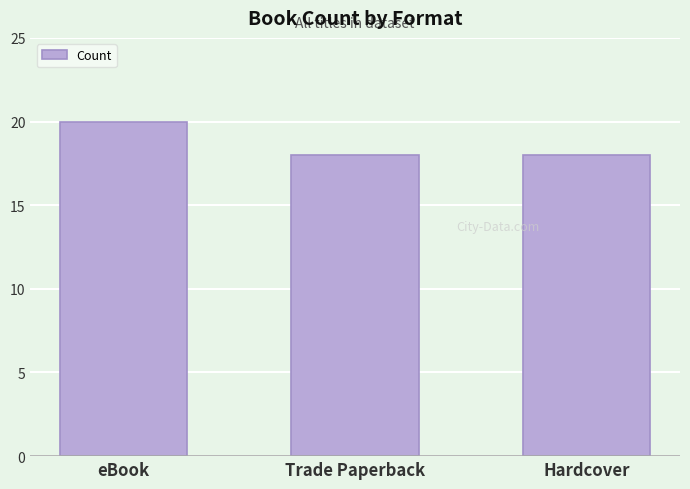

What is the difference between the values at Trade Paperback and eBook?

2